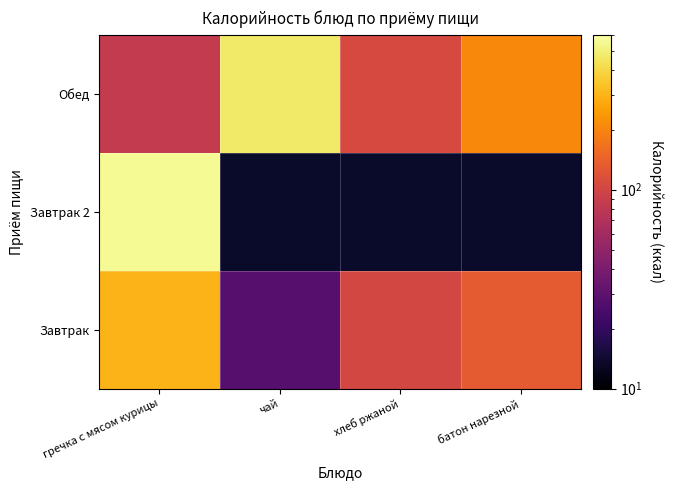

At which label is Завтрак closest to 163?

батон нарезной